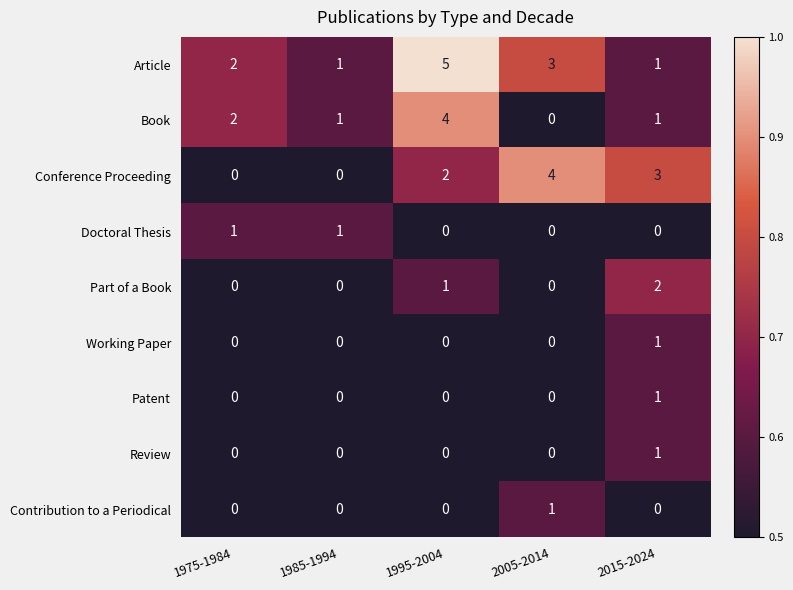

What is the sum of all Article values?

12